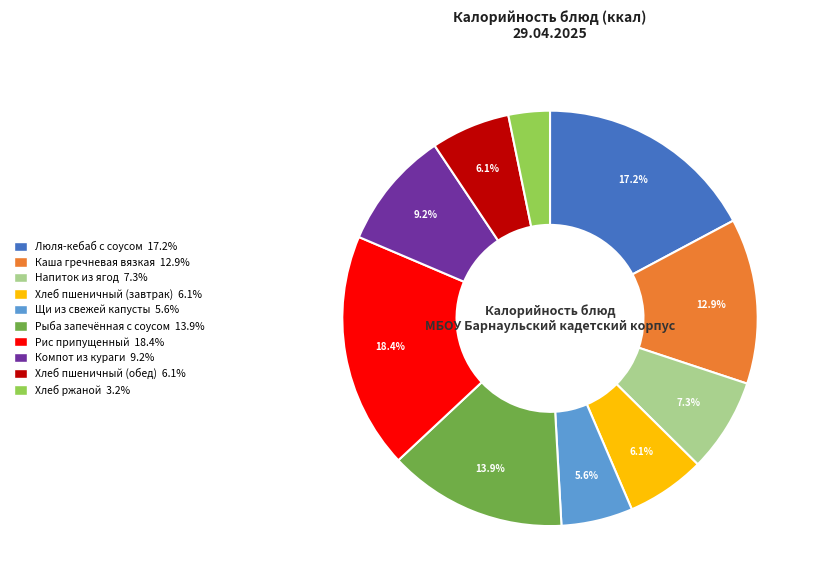

Which category has the smallest portion of the pie?

Хлеб ржаной